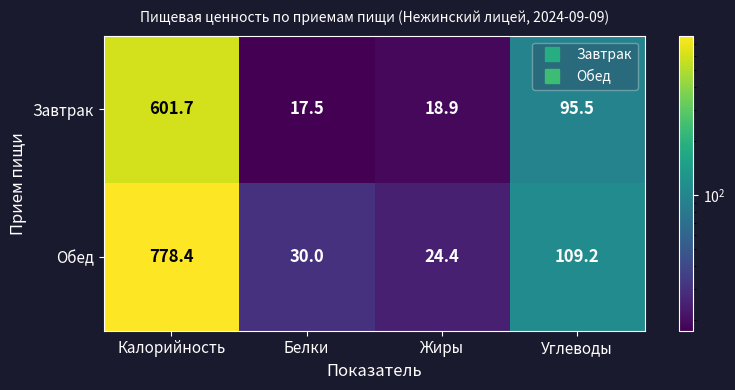

At which label is Обед closest to 401?

Углеводы